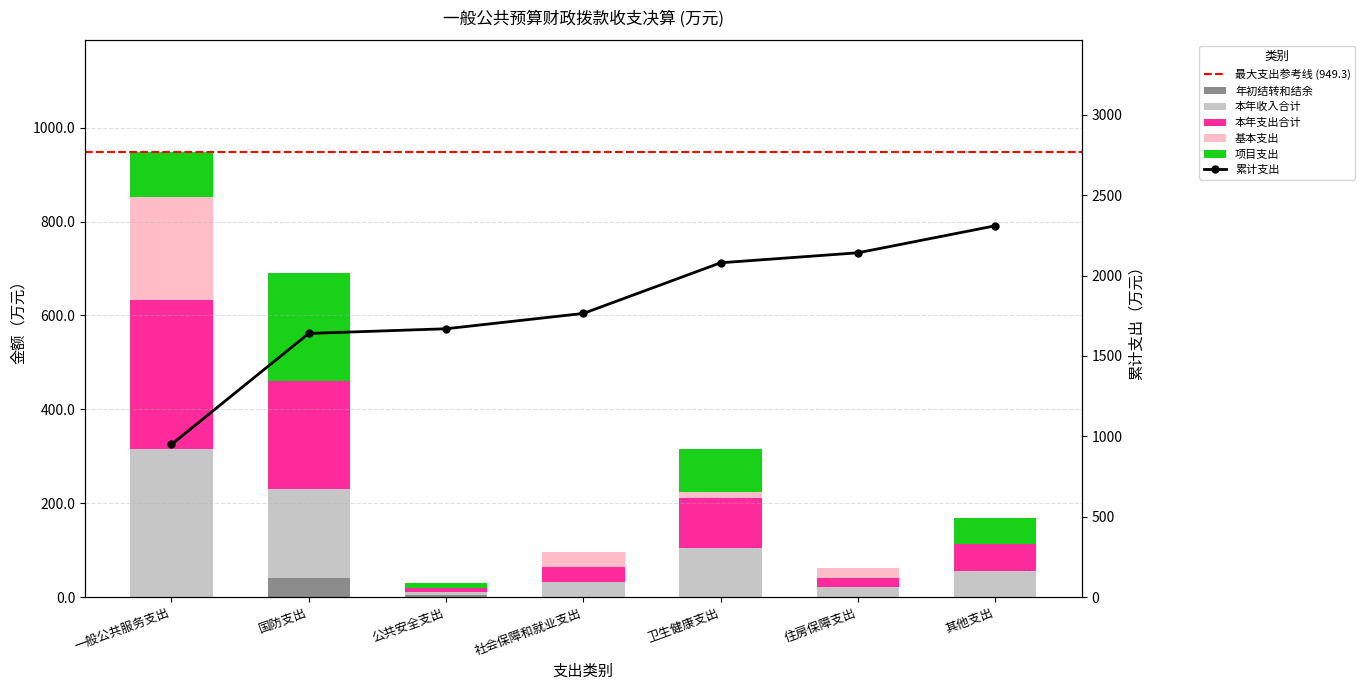

List the series in order of their peak value, highest first.

本年收入合计, 本年支出合计, 项目支出, 基本支出, 年初结转和结余